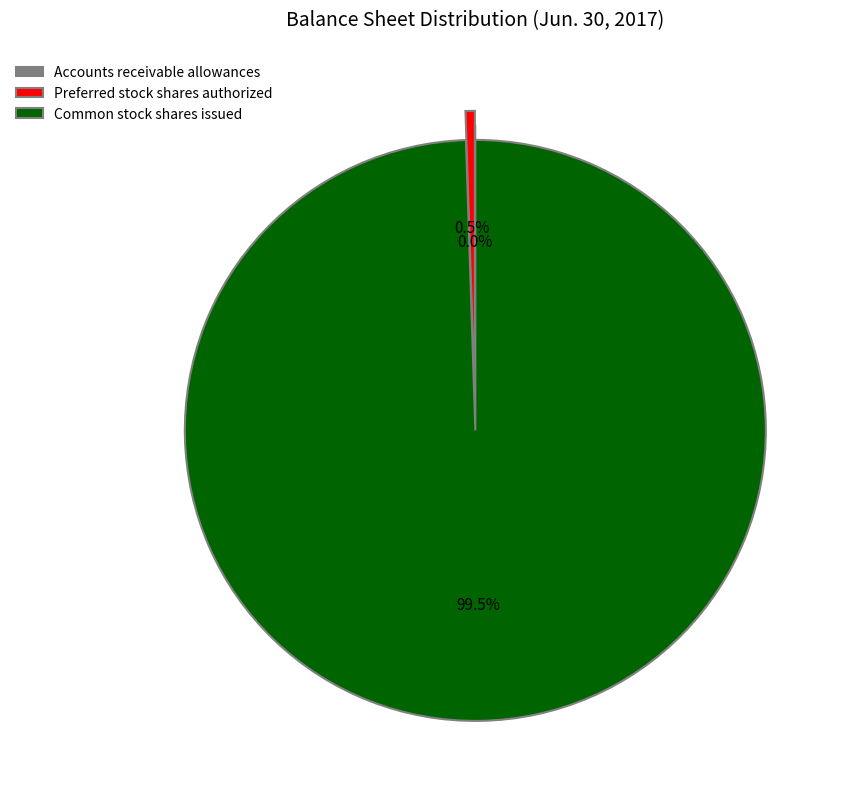

Between Common stock shares issued and Preferred stock shares authorized, which is larger?

Common stock shares issued